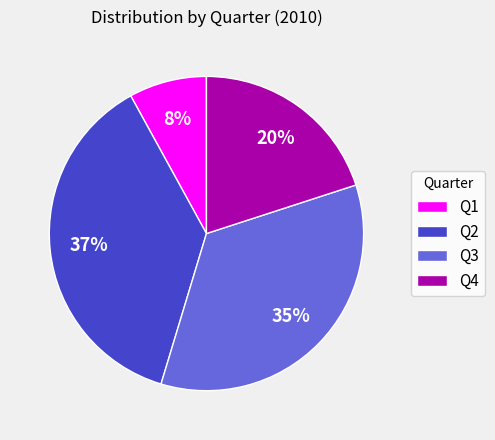

To the nearest percent, what is the difference between the largest and smallest slice percentages?

29%